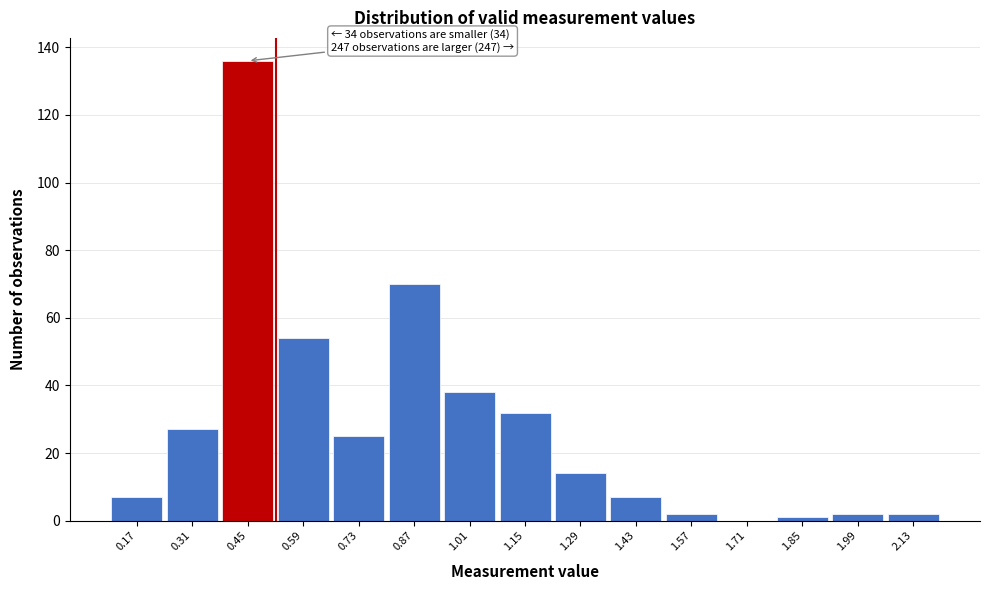

Which range on the x-axis has the tallest bar?

0.38 to 0.52